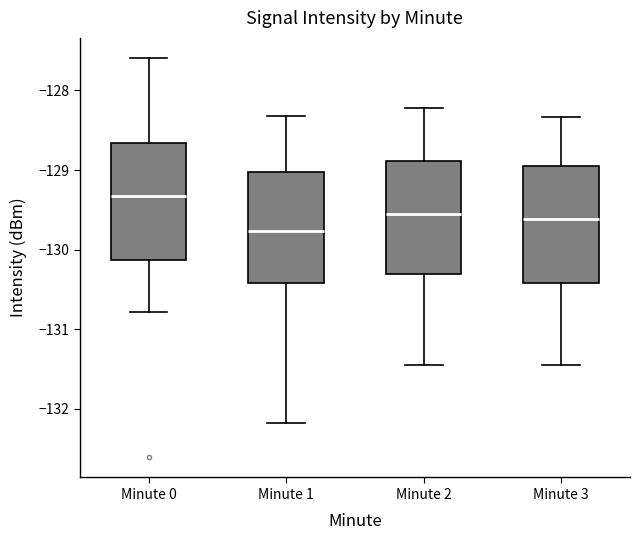

Reading left to right, read every box against the y-axis: the position of its median line, the range the box covers, and the ends of its whiskers. The values are not printed on the chart, so give them approximately, as read against the axis.

Minute 0: median -129.3, box -130.1 to -128.7, whiskers -130.8 to -127.6
Minute 1: median -129.8, box -130.4 to -129.0, whiskers -132.2 to -128.3
Minute 2: median -129.6, box -130.3 to -128.9, whiskers -131.4 to -128.2
Minute 3: median -129.6, box -130.4 to -128.9, whiskers -131.4 to -128.3